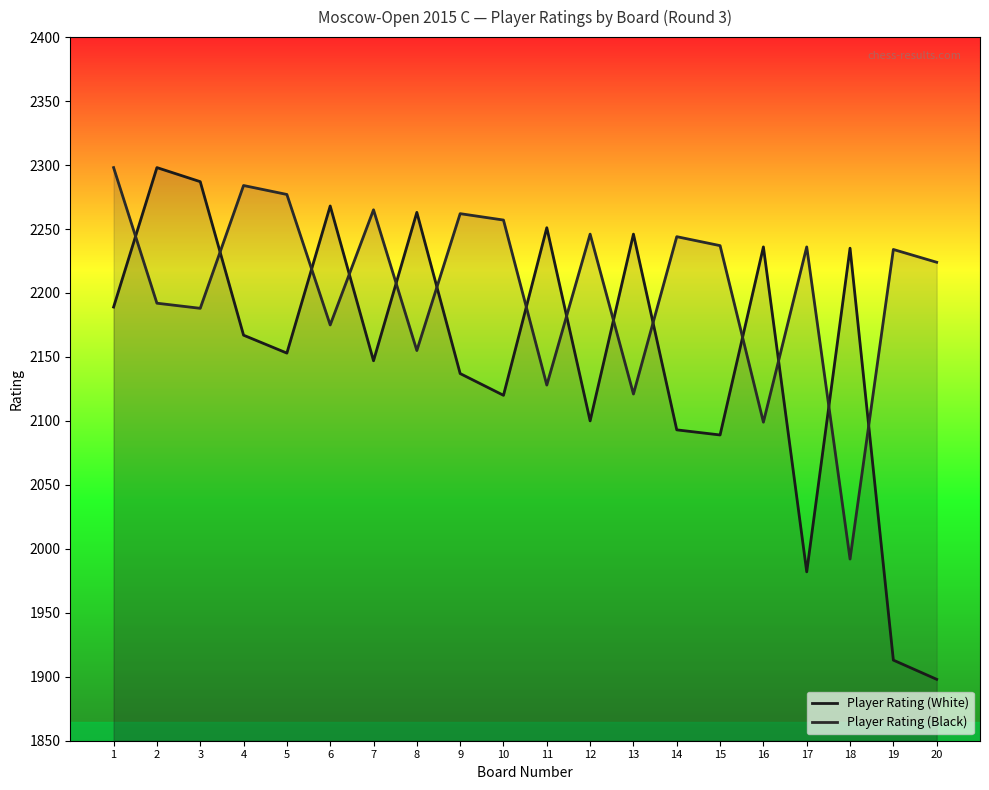

Read the Player Rating (Black) value at 6.

2175